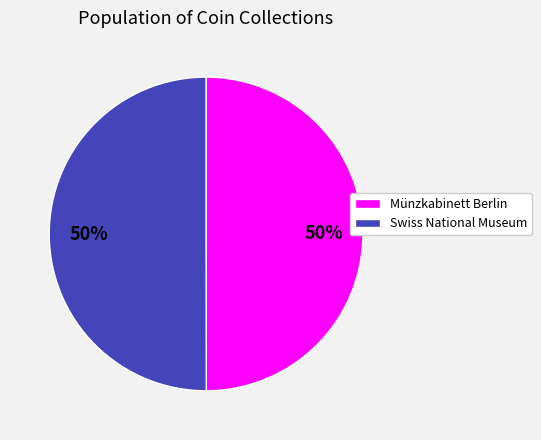

True or false: Münzkabinett Berlin accounts for 50% of the total.

True